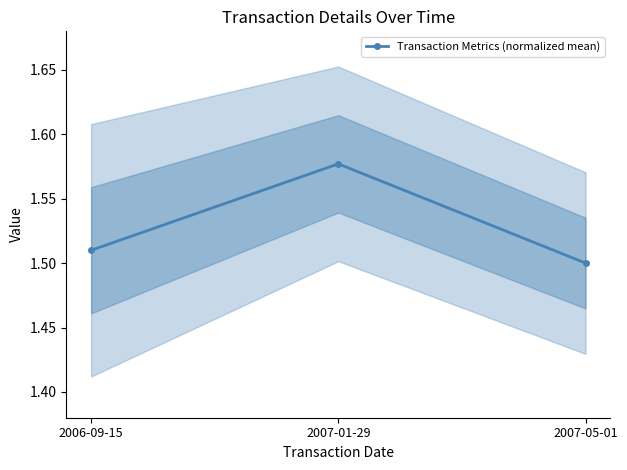

Reading left to right, list all the values displayed in this chart.

1.5	1.6	1.5